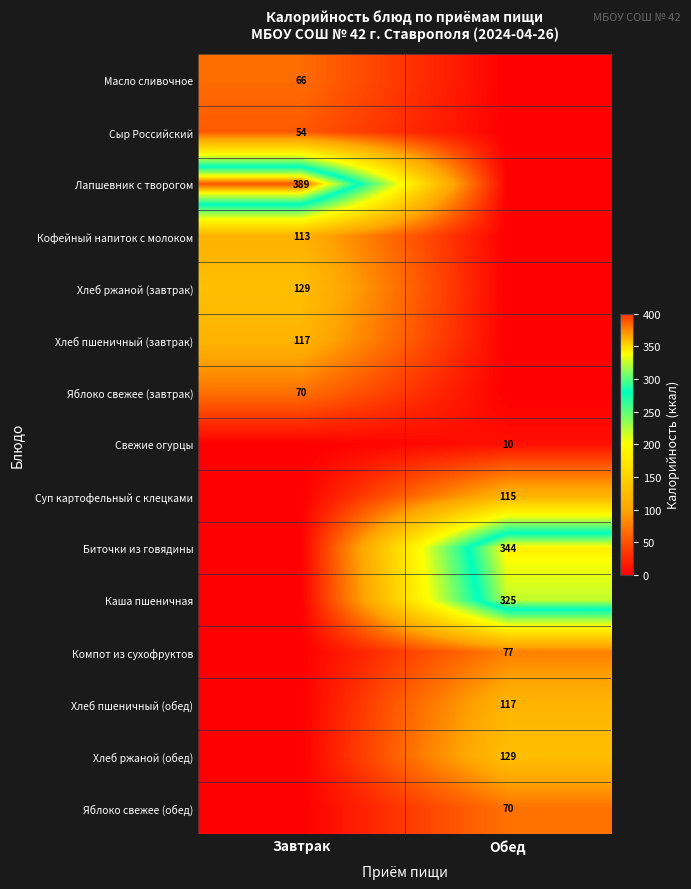

Is it true that Каша пшеничная equals 325 at Обед?

True